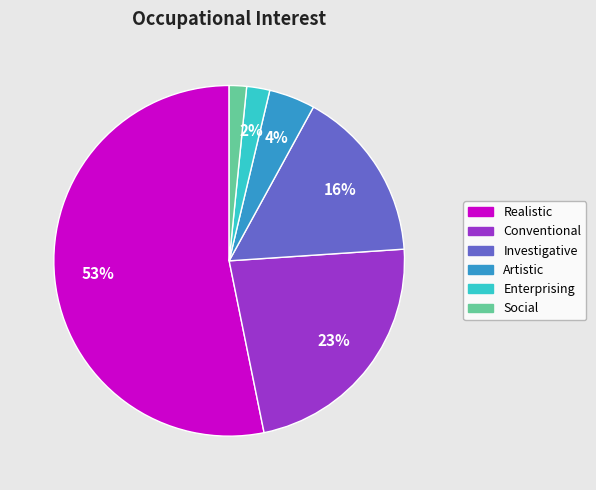

True or false: Conventional accounts for 23% of the total.

True